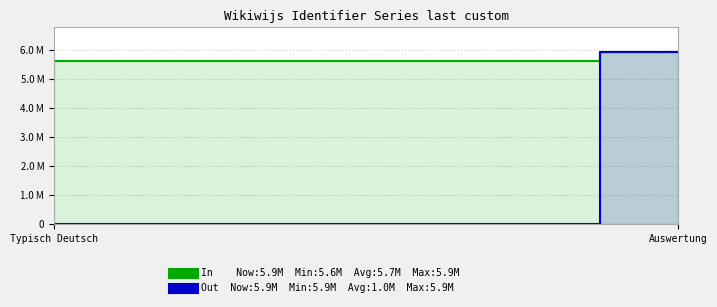

What is the difference between the maximum and second lowest values in the Out series?

5923889